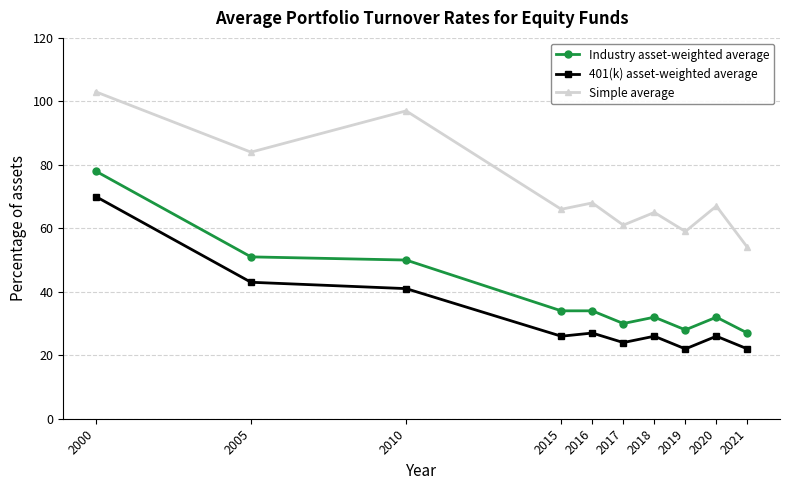

What is the difference between the maximum and second lowest values in the Industry asset-weighted average series?

50